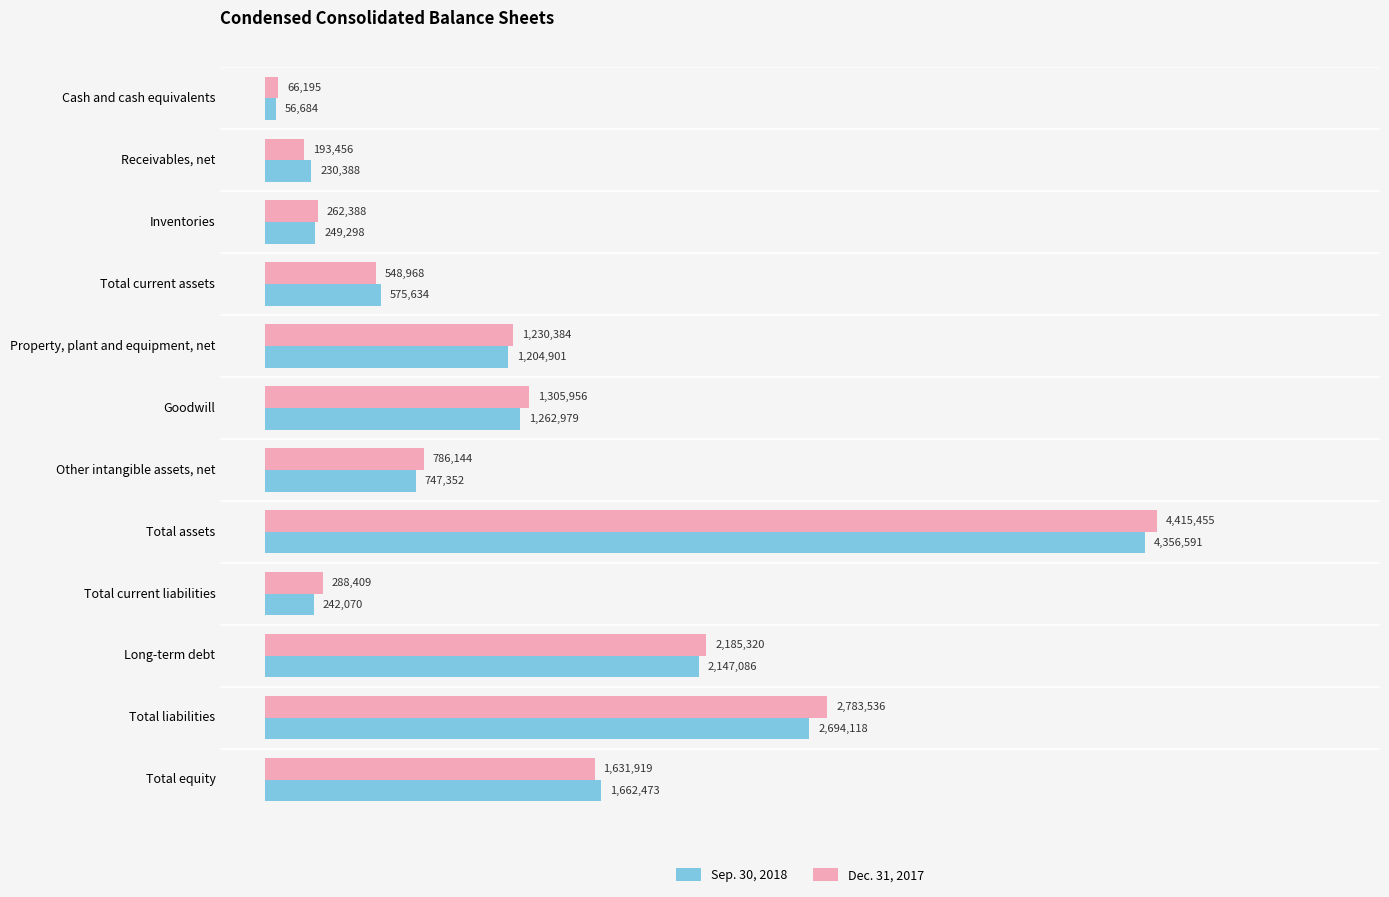

What position from the right is Goodwill?

7